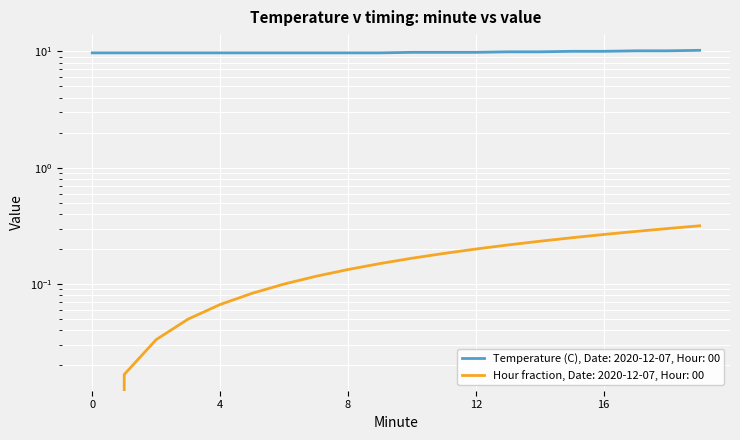

What is the difference between the highest and lowest values at 4?

9.6